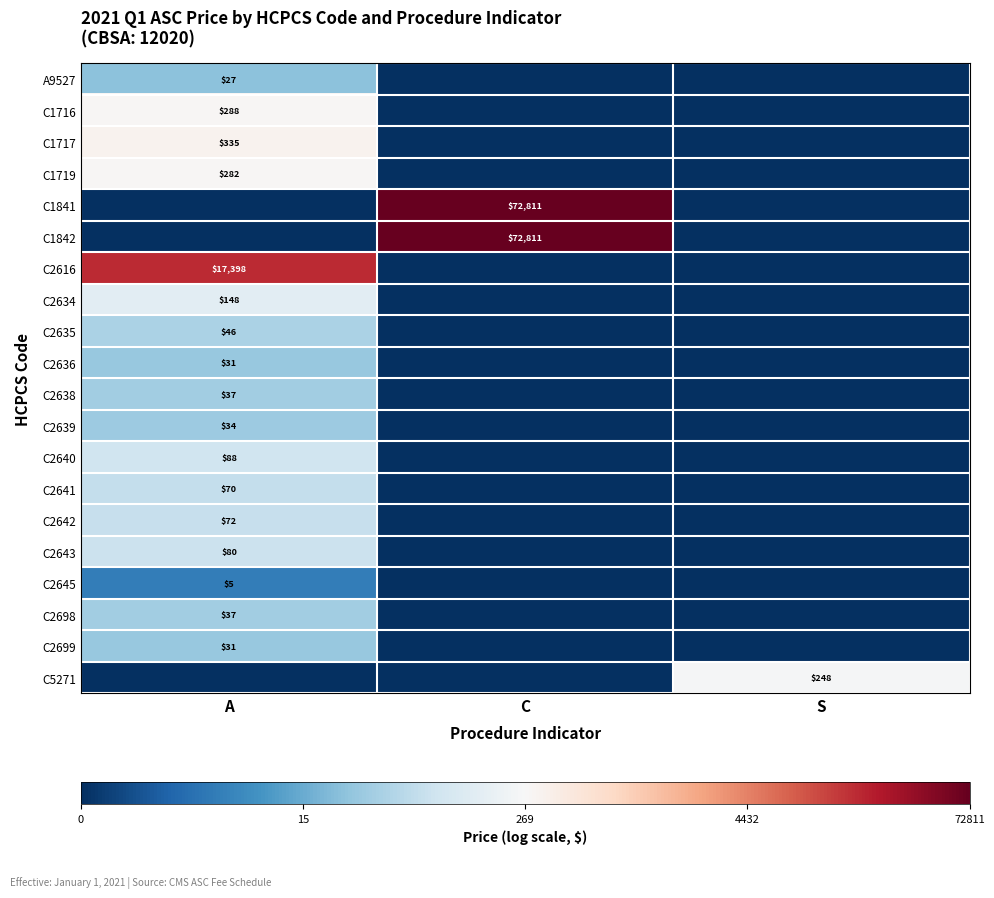

The value of C2645 at A is 3. True or false?

False